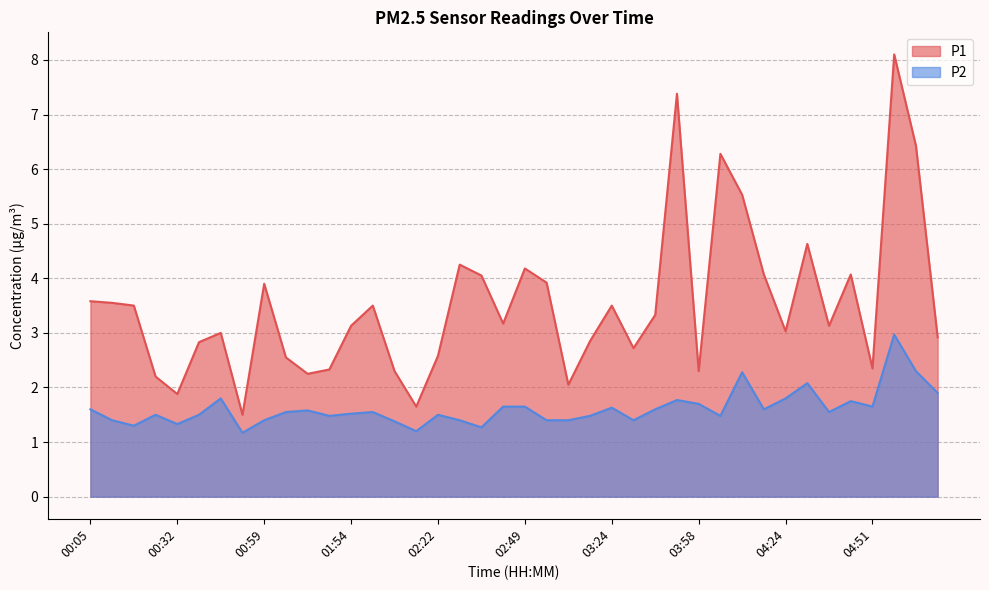

True or false: P1 and P2 cross at least once.

False